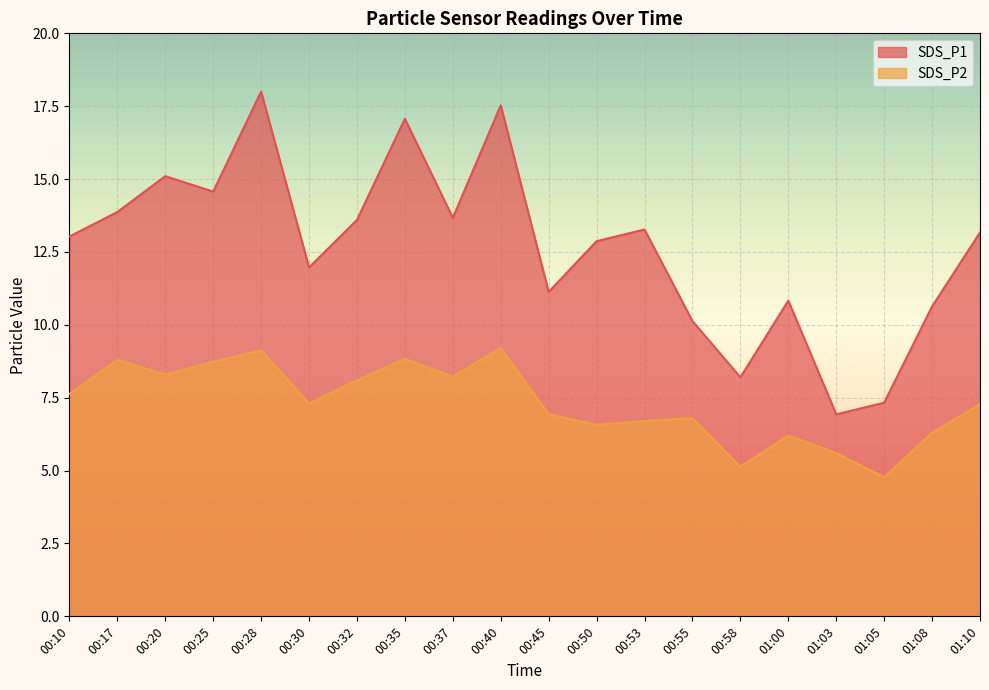

Is the value of SDS_P2 at 00:53 greater than the value of SDS_P1 at 00:40?

No